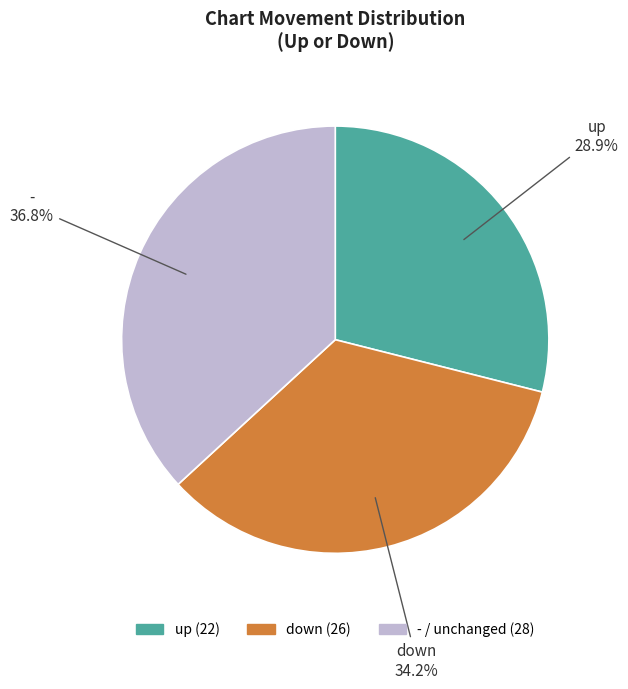

Which category has the smallest portion of the pie?

up